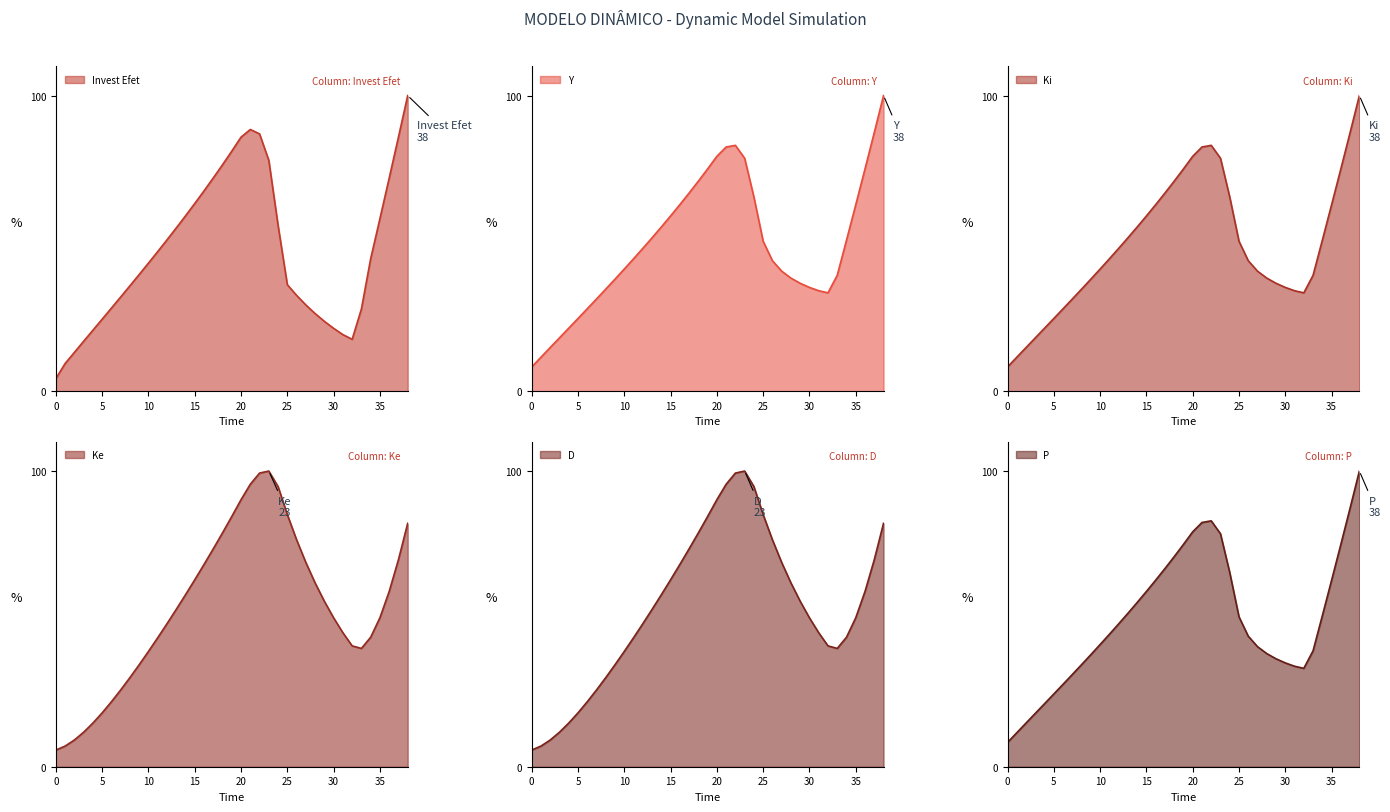

At which category does Ke reach its first local peak?

23